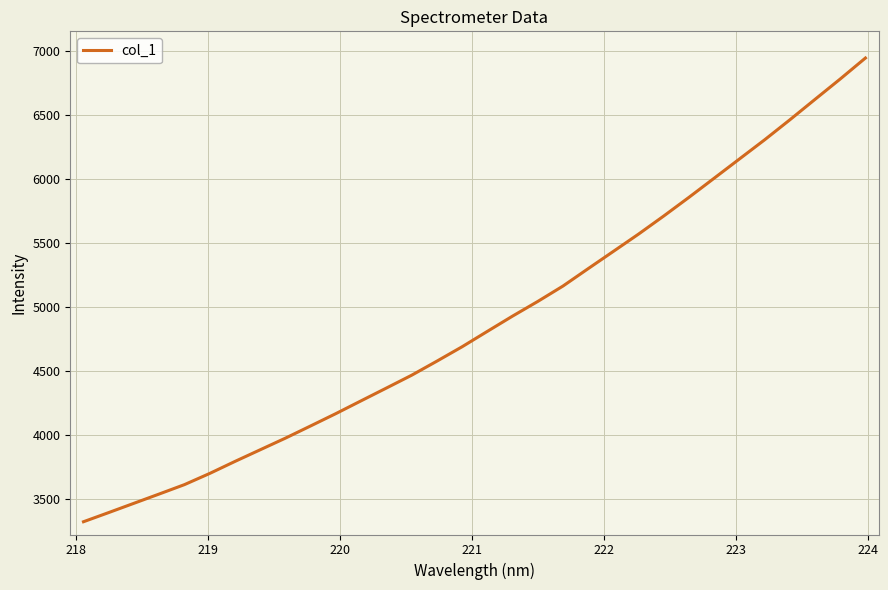

What is the greatest value displayed?

6943.4